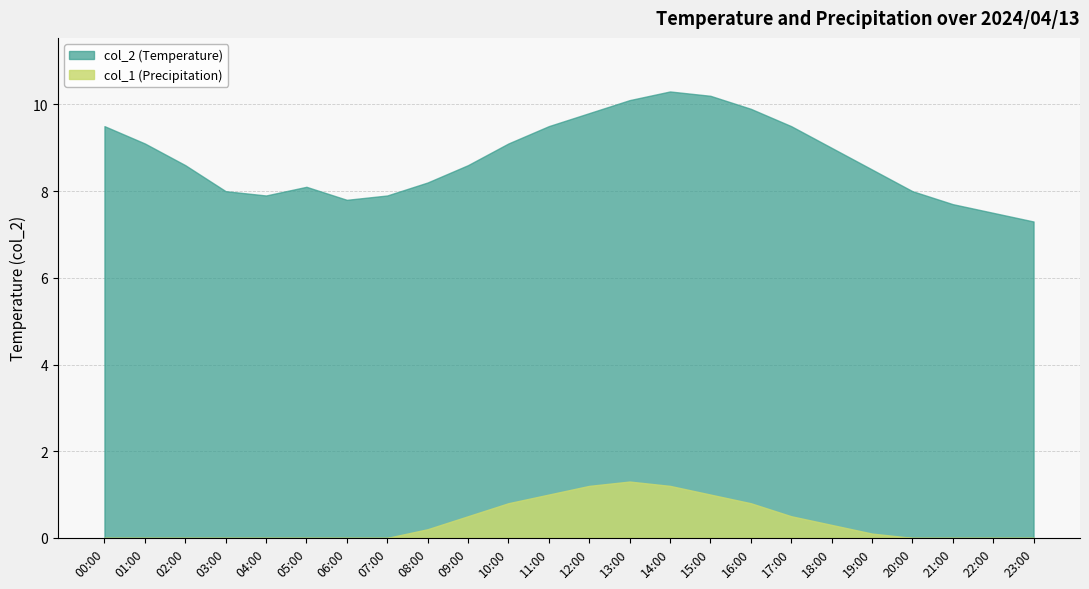

What position from the left is 15:00?

16